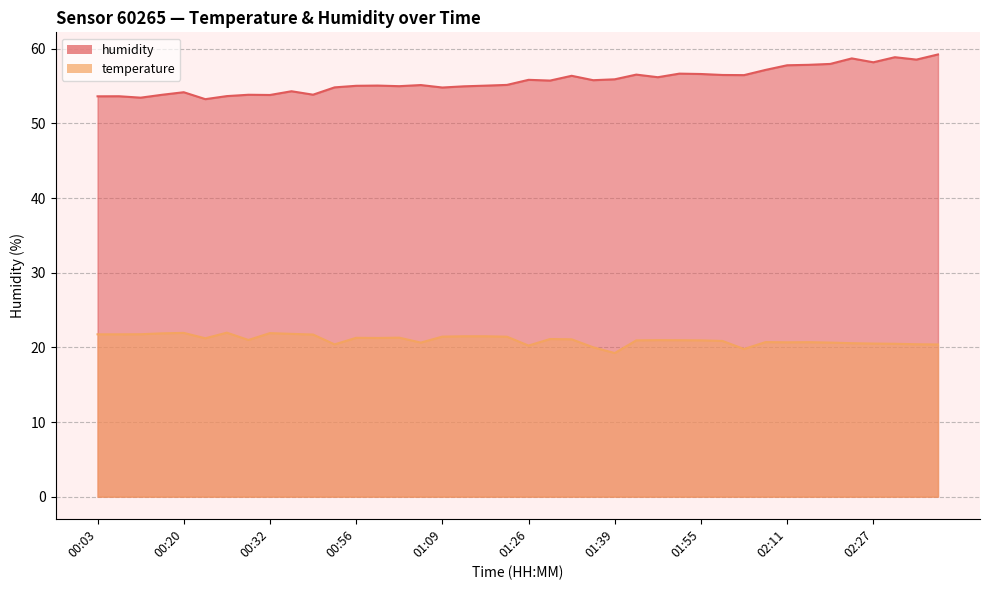

True or false: temperature and humidity intersect in this chart.

False